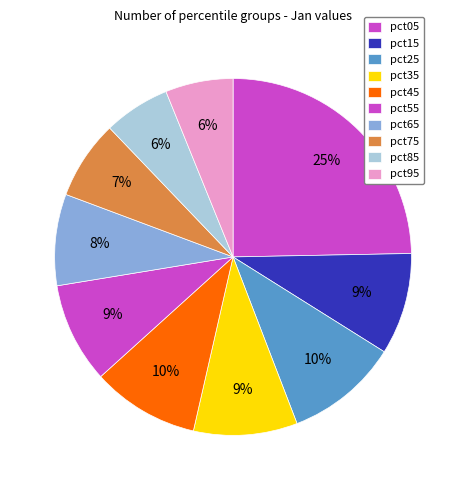

To the nearest percent, what is the difference between the pct25 and pct35 slice percentages?

1%